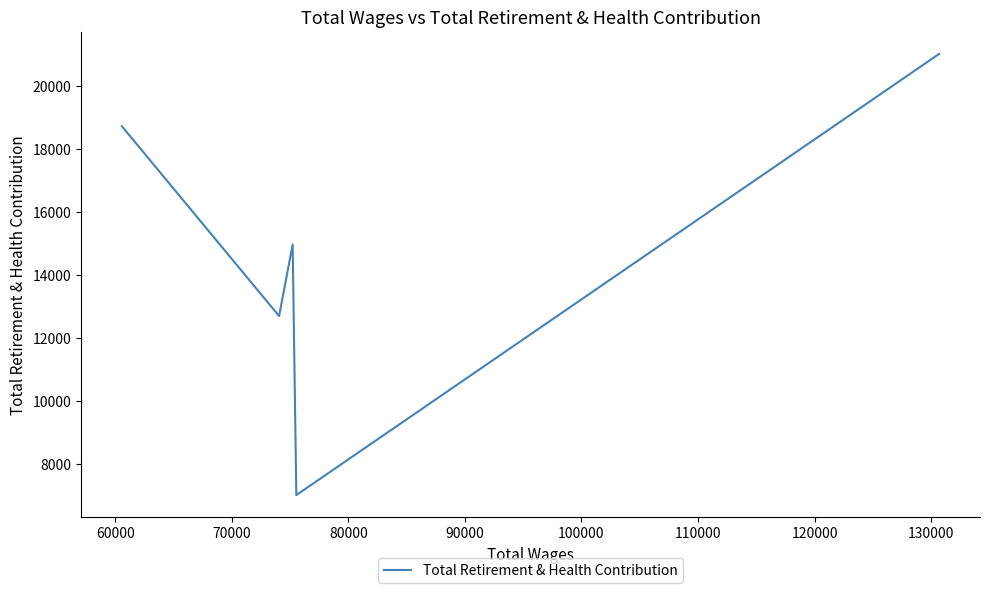

How many lines are shown in the chart?

1